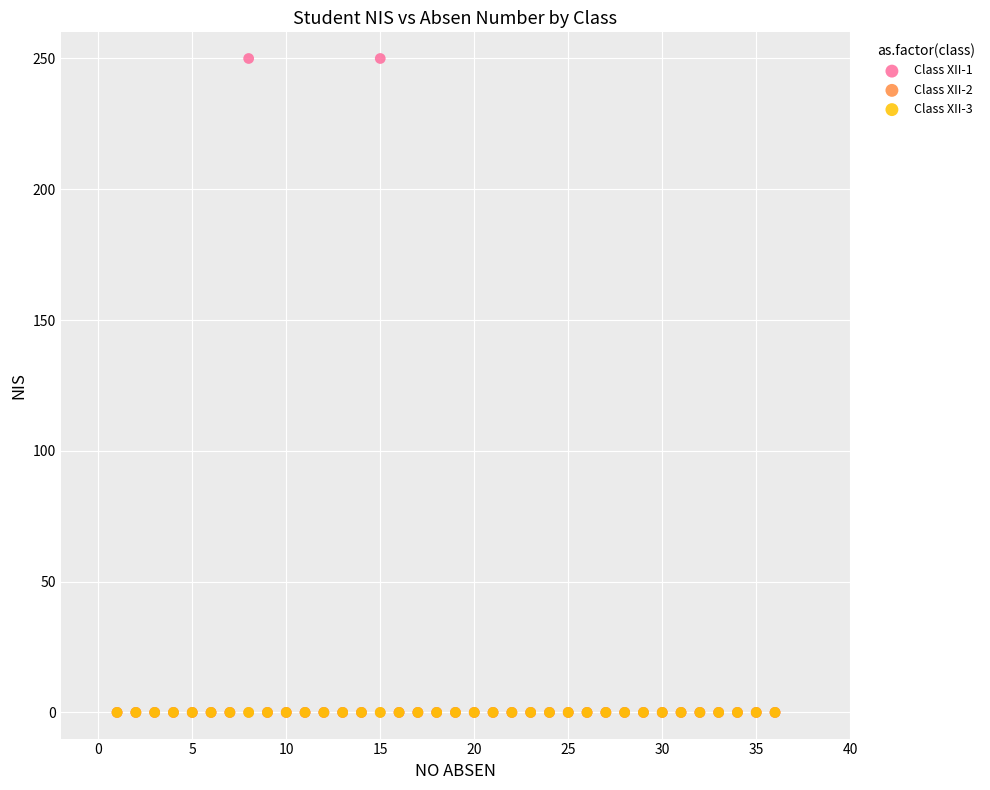

What are all the series names shown in the legend?

Class XII-1, Class XII-2, Class XII-3